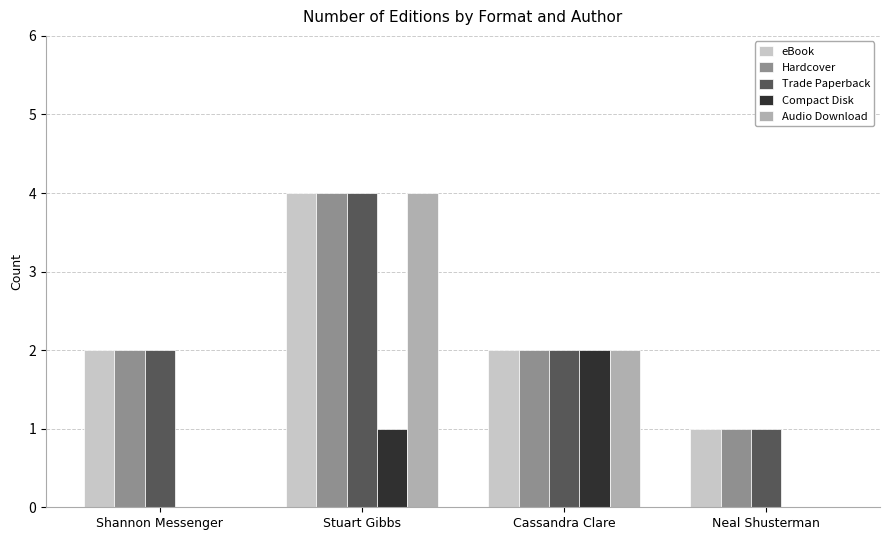

Is it true that Trade Paperback equals 1 at Neal Shusterman?

True